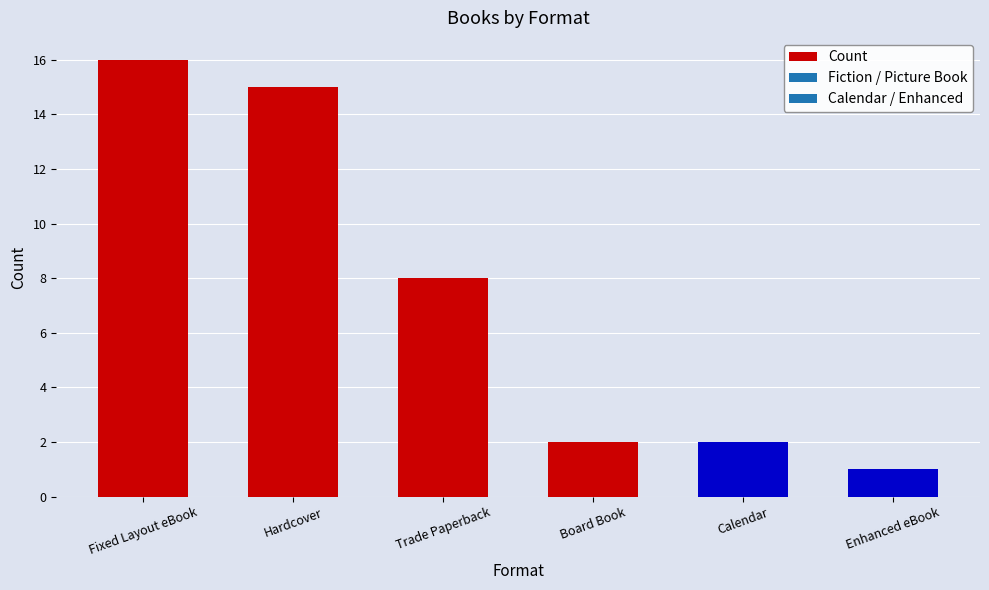

What position from the left is Fixed Layout eBook?

1